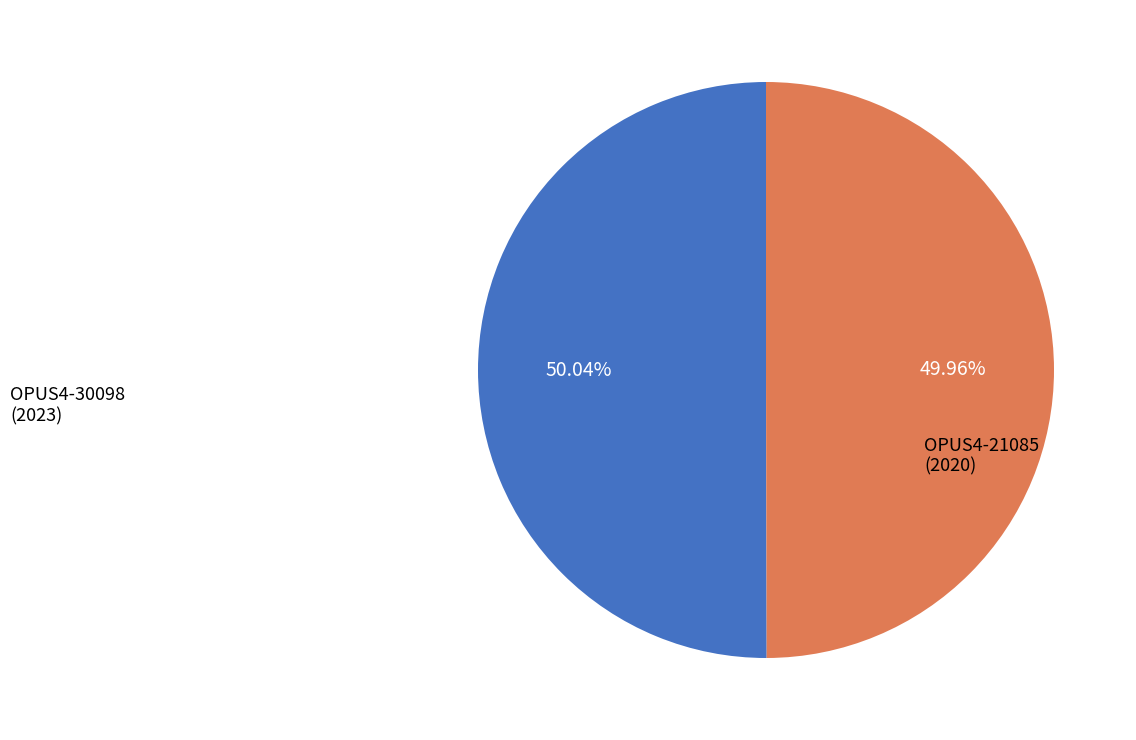

Is there any slice that represents more than half of the pie?

Yes